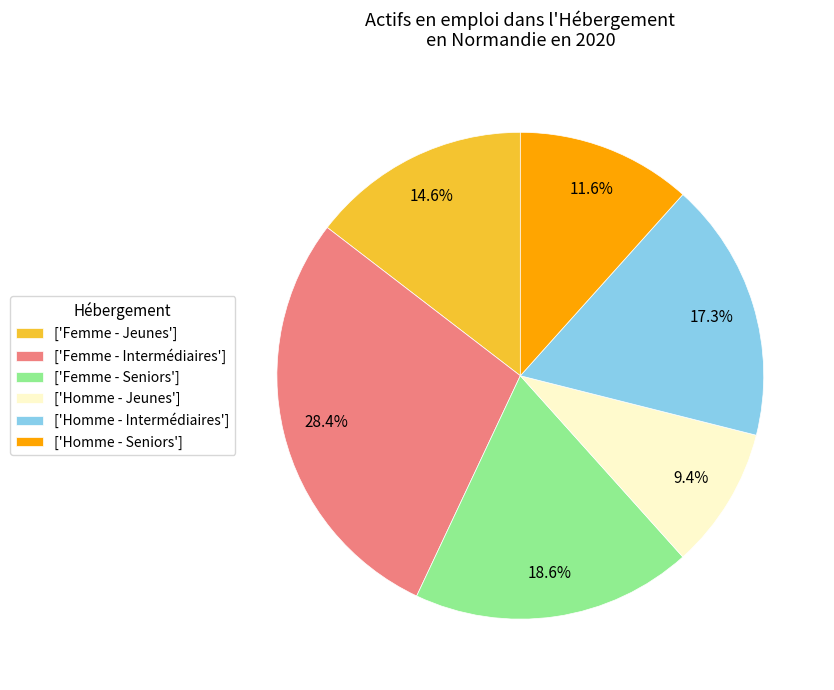

Does any single category account for the majority?

No